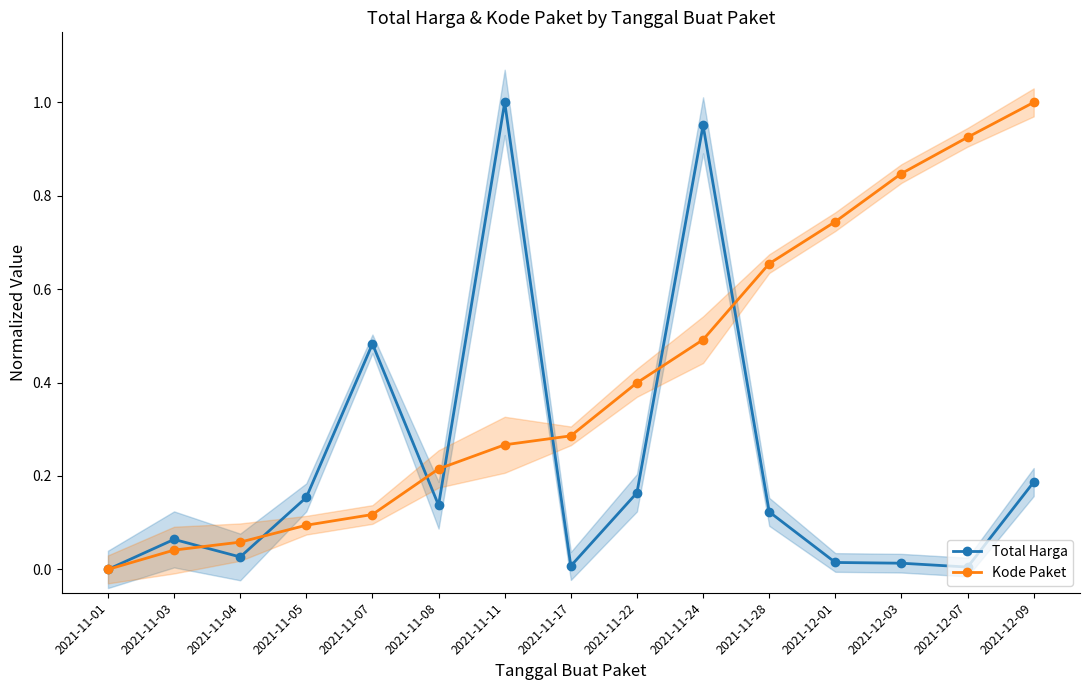

What is the label of the 2nd point from the left?

2021-11-03